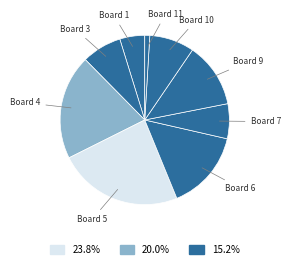

Count the number of slices in the pie.

9